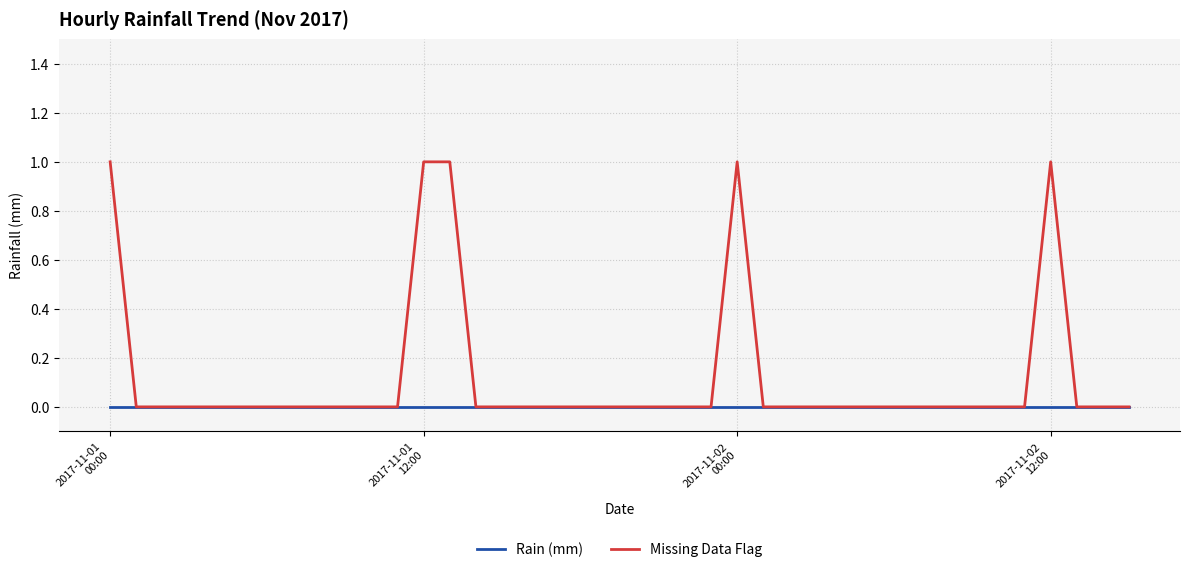

Which series has the largest range (max minus min)?

Missing Data Flag